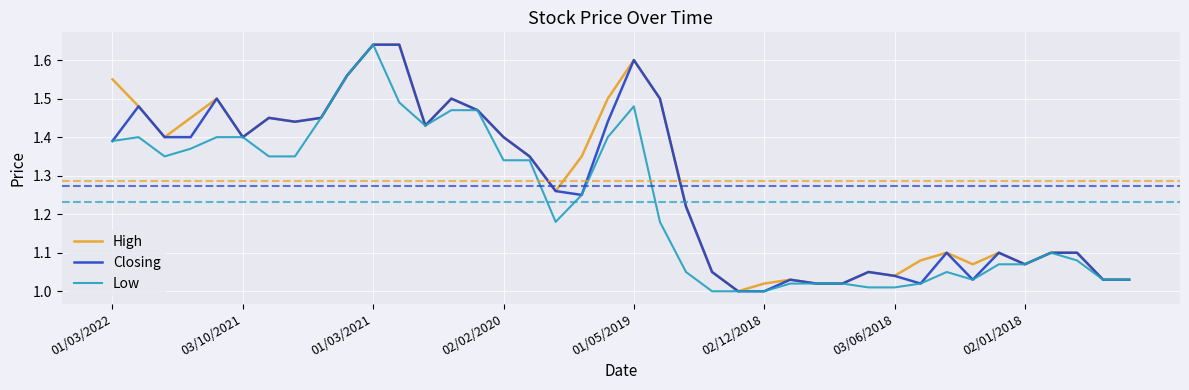

What is the difference between the second highest and second lowest values in the High series?

0.6